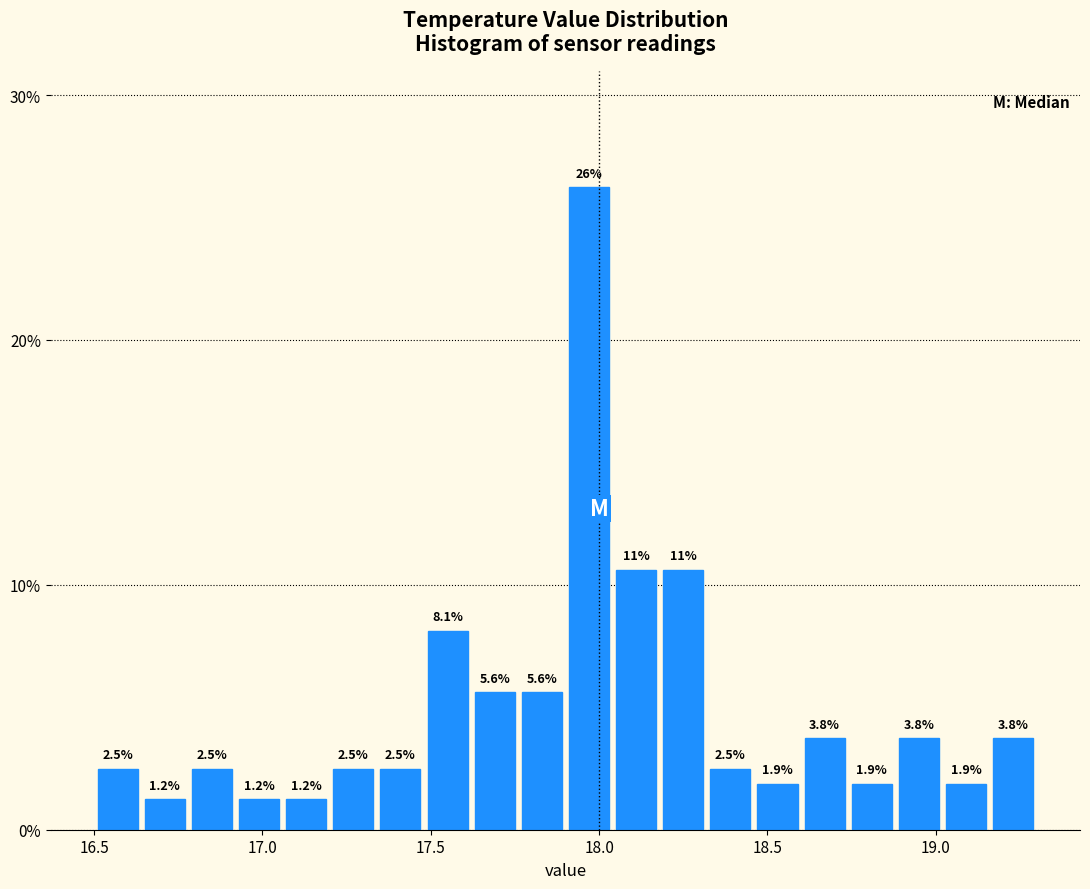

Around what value on the x-axis is the tallest bar? Give the approximate position of its centre, as read against the axis.

17.95